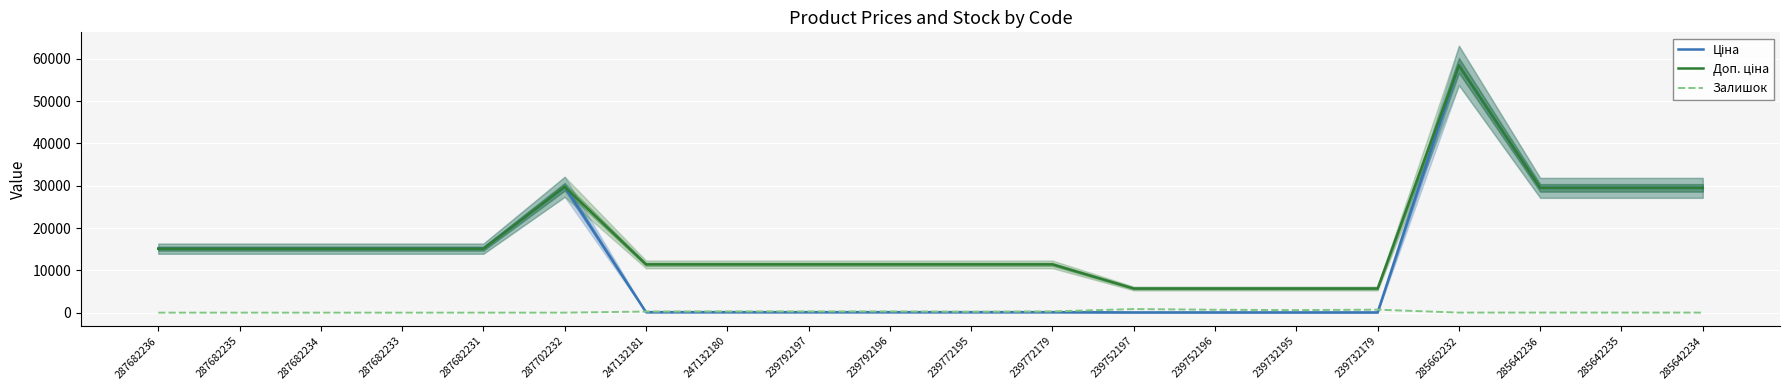

At which category does Залишок reach its first local peak?

247132180